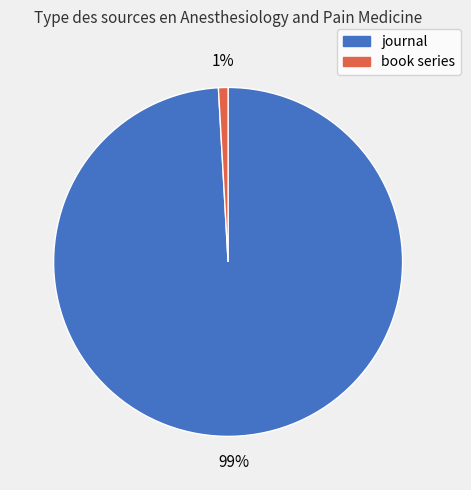

Rank the categories by value from highest to lowest.

journal, book series